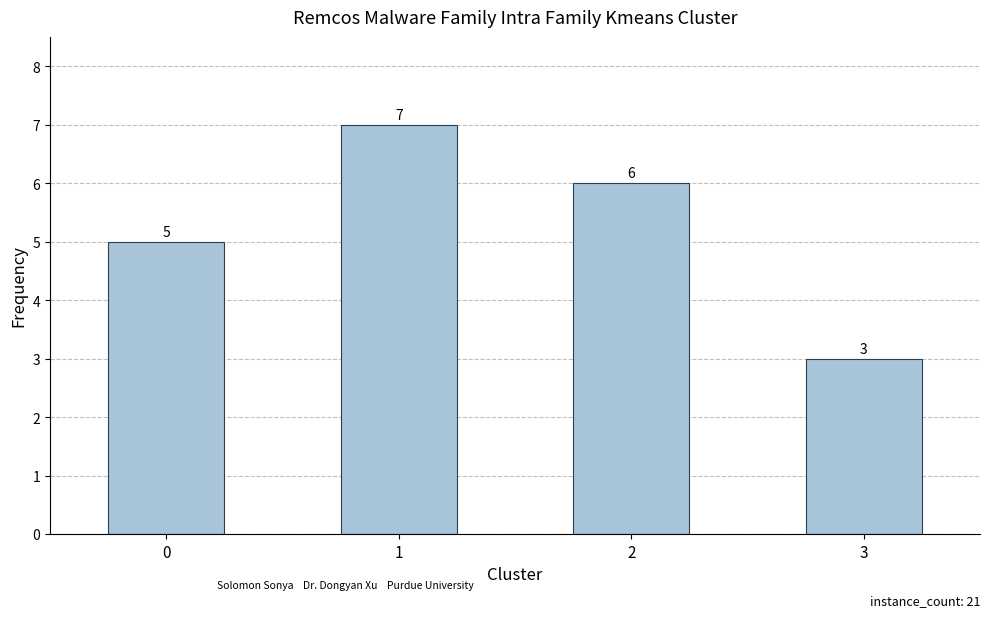

What is the sum of all values?

21